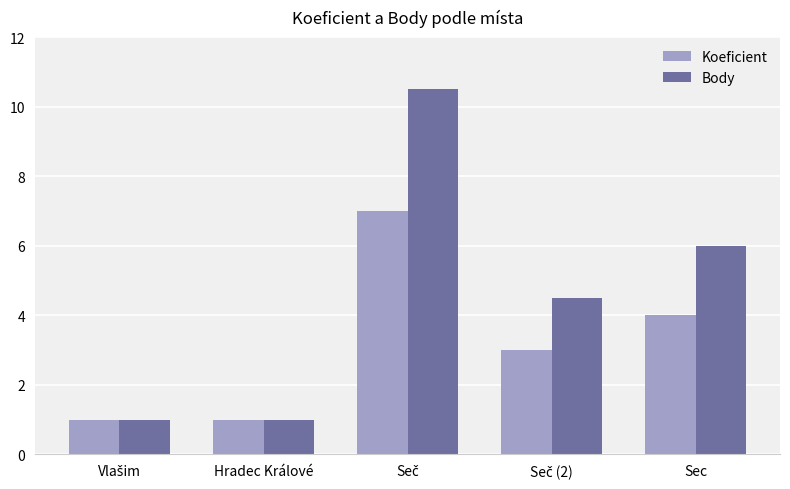

What is the spread (max minus min) of values at Sec?

2.0